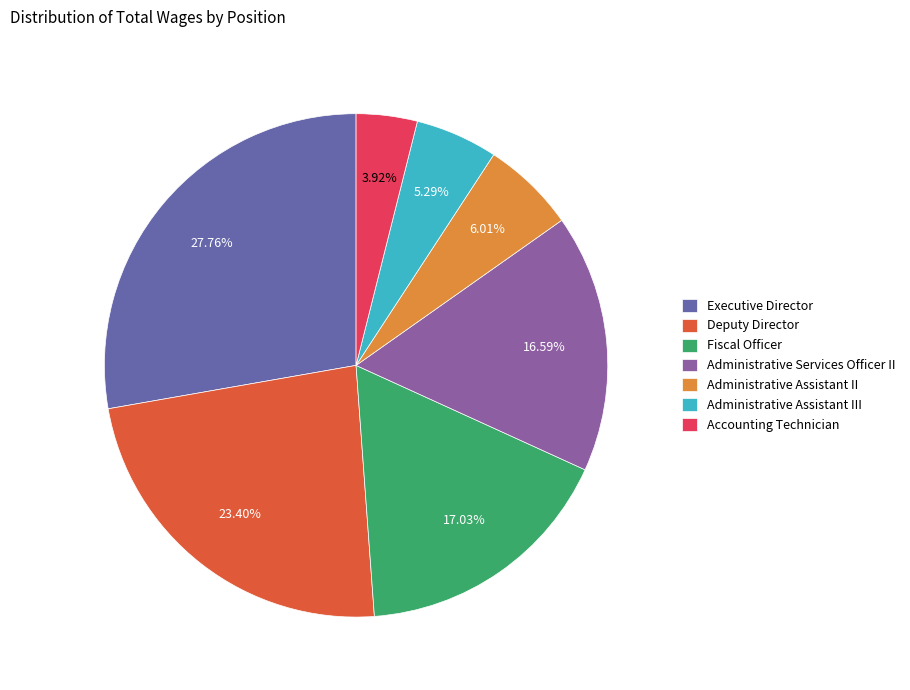

How much of the chart is everything except Administrative Assistant III?

94.7%